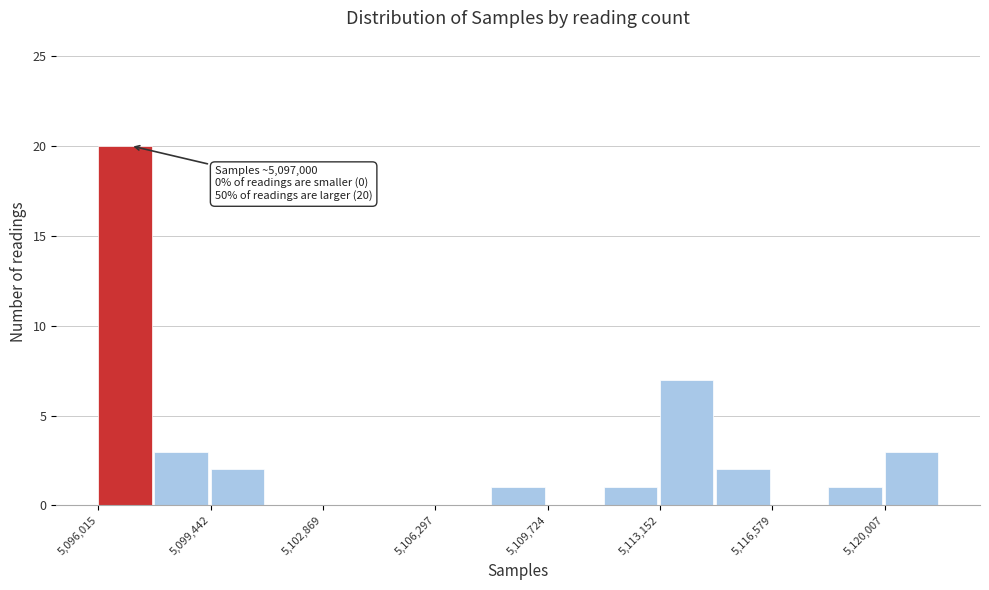

Read against the x-axis, roughly where is the centre of the tallest bar?

5097000